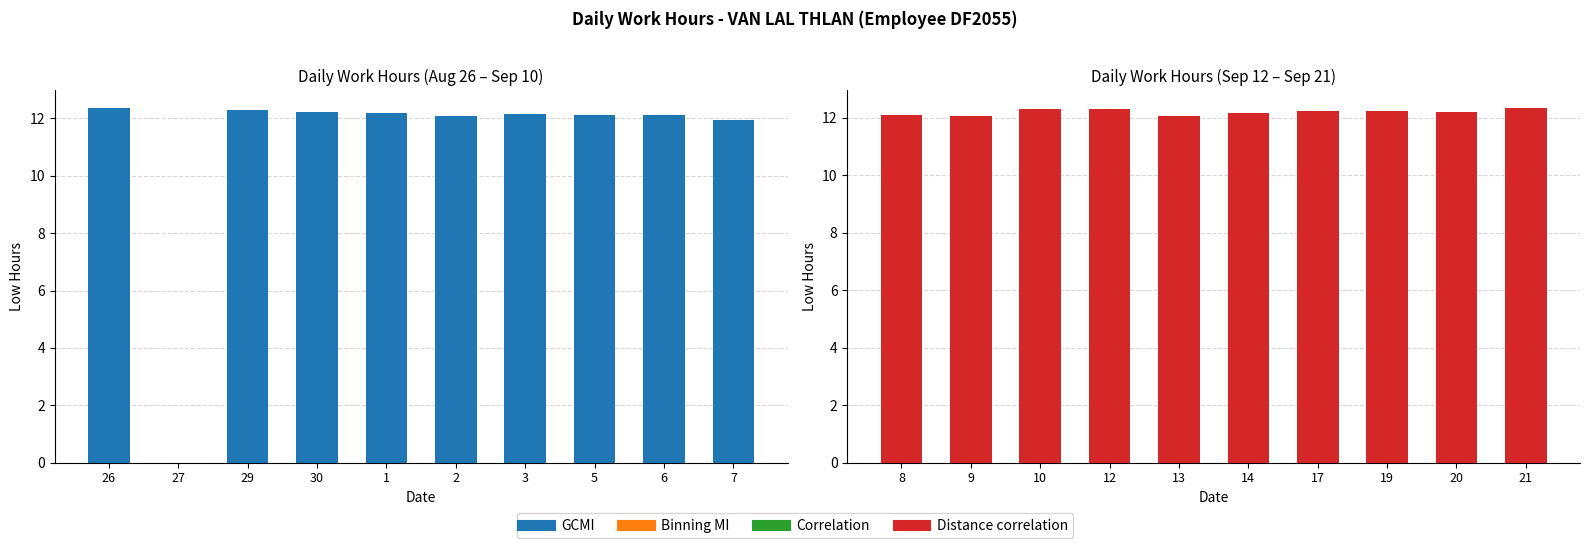

Which label corresponds to the smallest value in the chart?

27